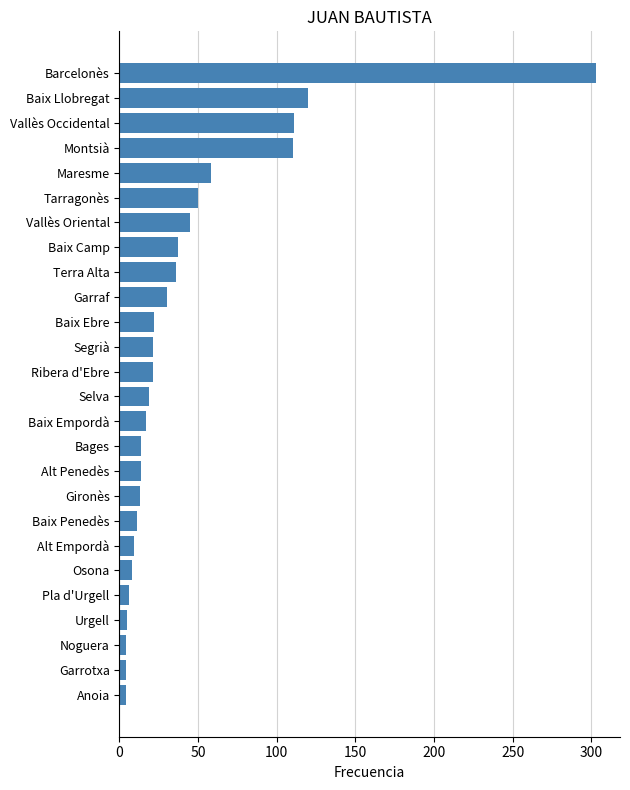

At which category does the chart reach its peak across all series?

Barcelonès